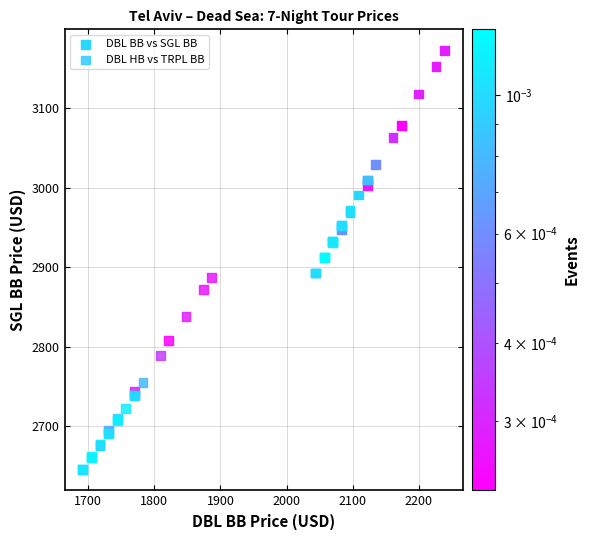

Which series reaches the maximum Y coordinate?

DBL BB vs SGL BB